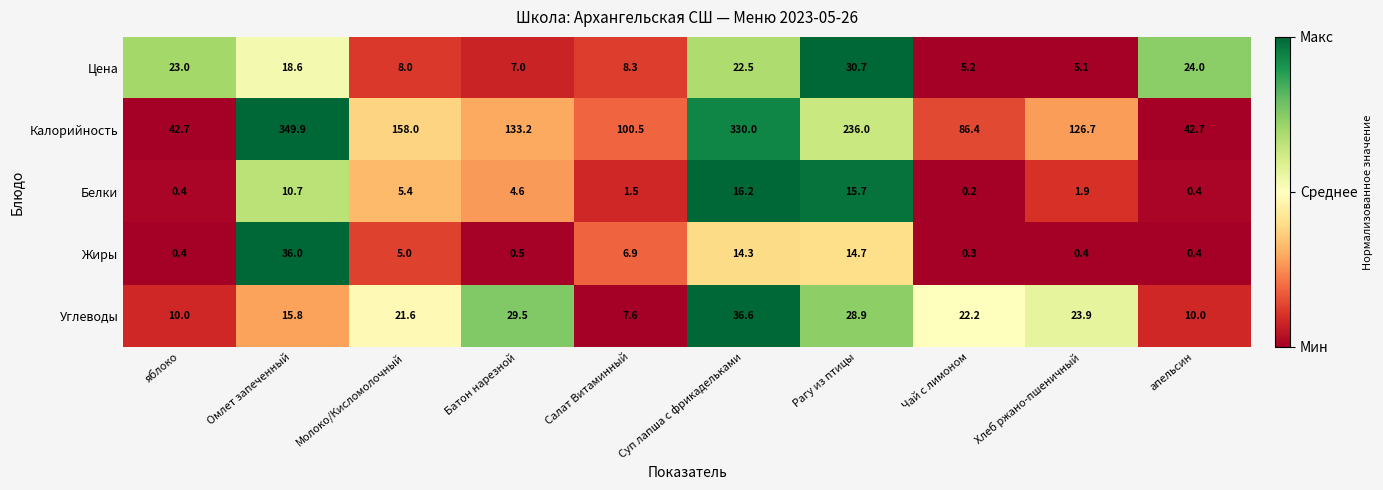

Is it true that Калорийность equals 199.7 at Батон нарезной?

False